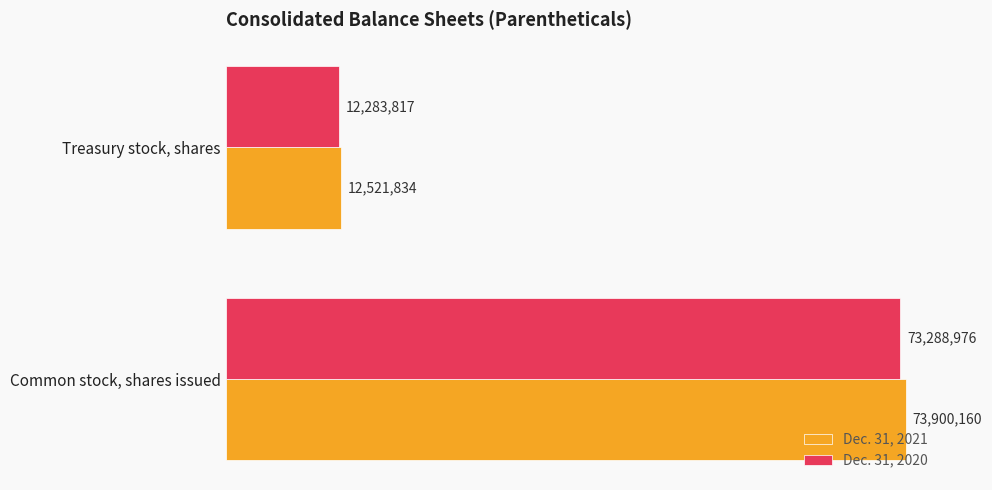

What are all the series names shown in the legend?

Dec. 31, 2021, Dec. 31, 2020